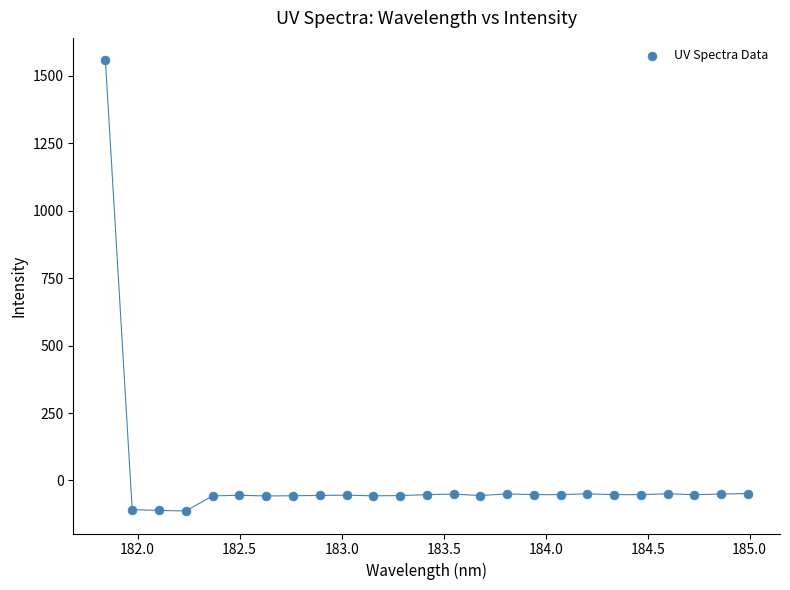

What is the range of Y values (max minus min)?

1670.0